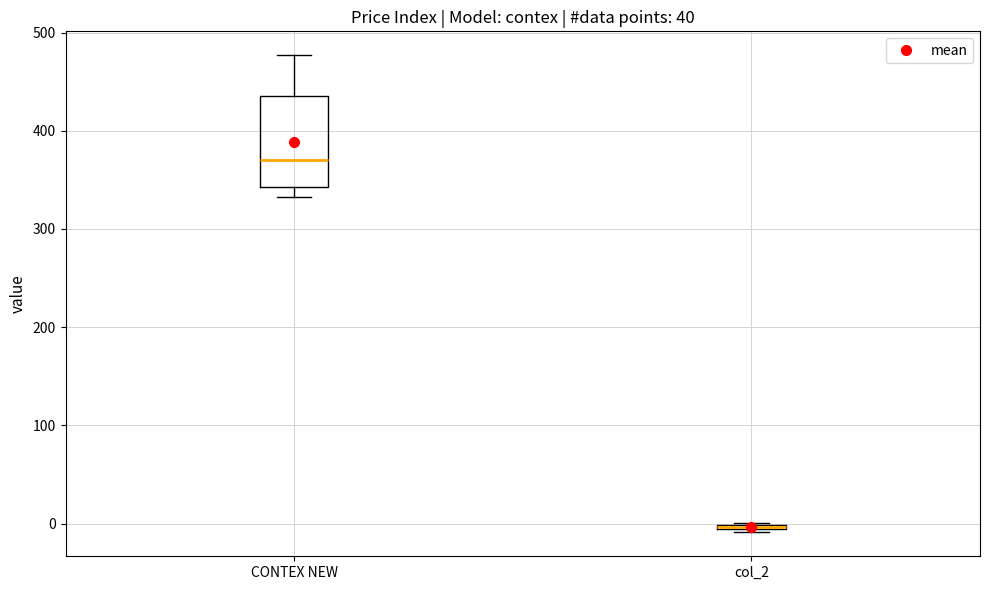

Comparing the boxes themselves (not the whiskers), which one is the tallest?

CONTEX NEW